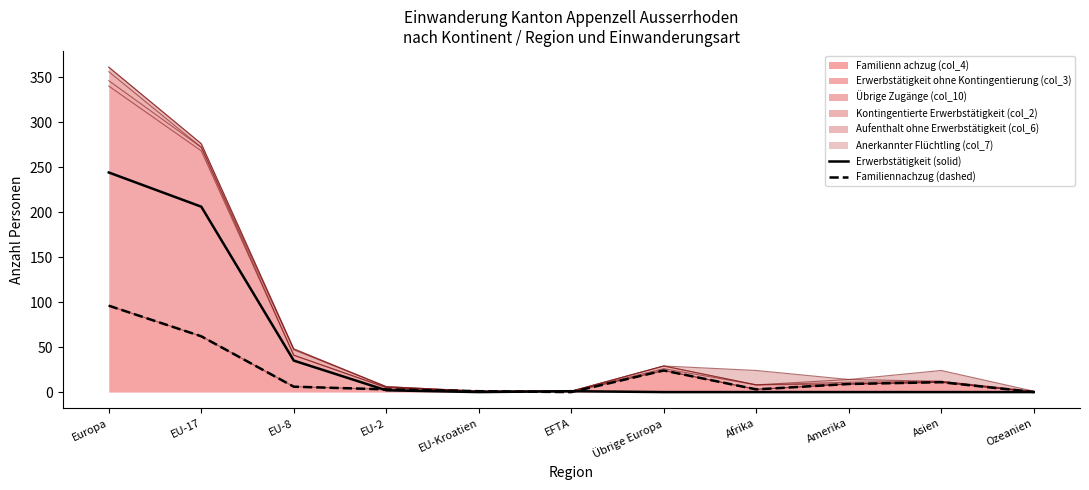

List the series in order of their peak value, highest first.

Erwerbstätigkeit (solid), Familiennachzug (dashed)